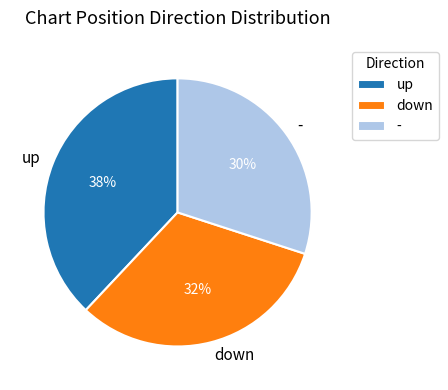

True or false: up accounts for 38% of the total.

True